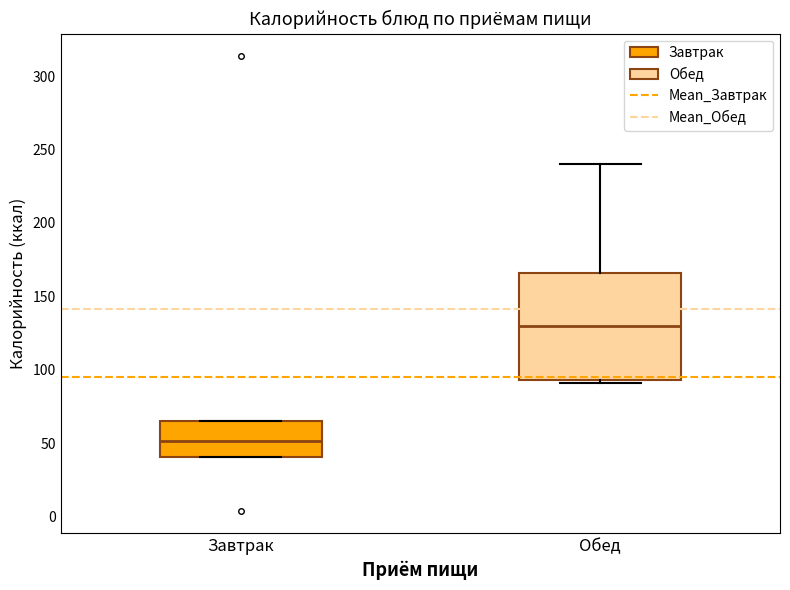

Reading left to right, read every box against the y-axis: the position of its median line, the range the box covers, and the ends of its whiskers. The values are not printed on the chart, so give them approximately, as read against the axis.

Завтрак: median 50, box 40 to 65, whiskers 40 to 65
Обед: median 130, box 95 to 165, whiskers 90 to 240